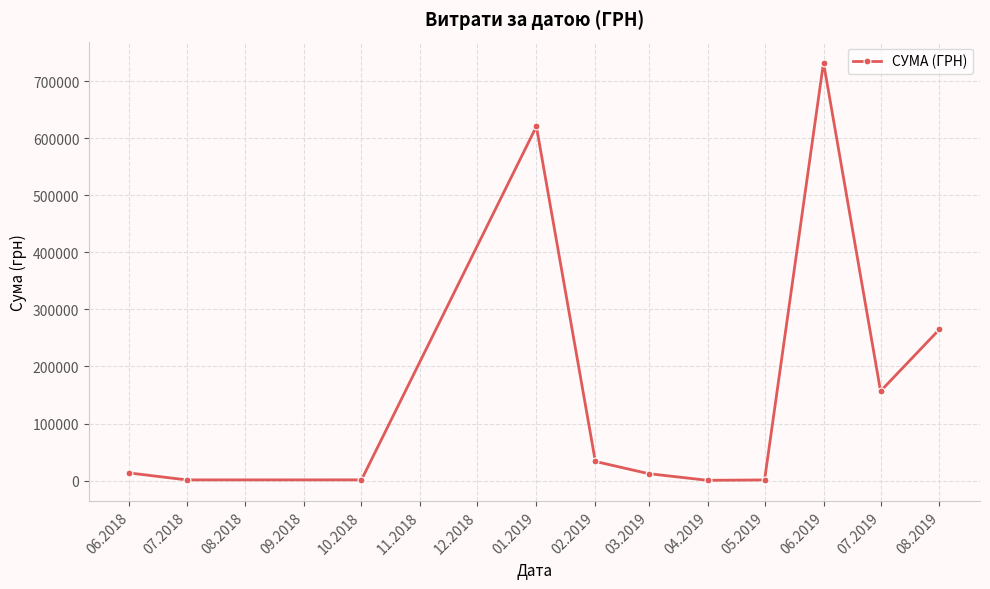

What is the maximum value shown in the chart?

732512.1